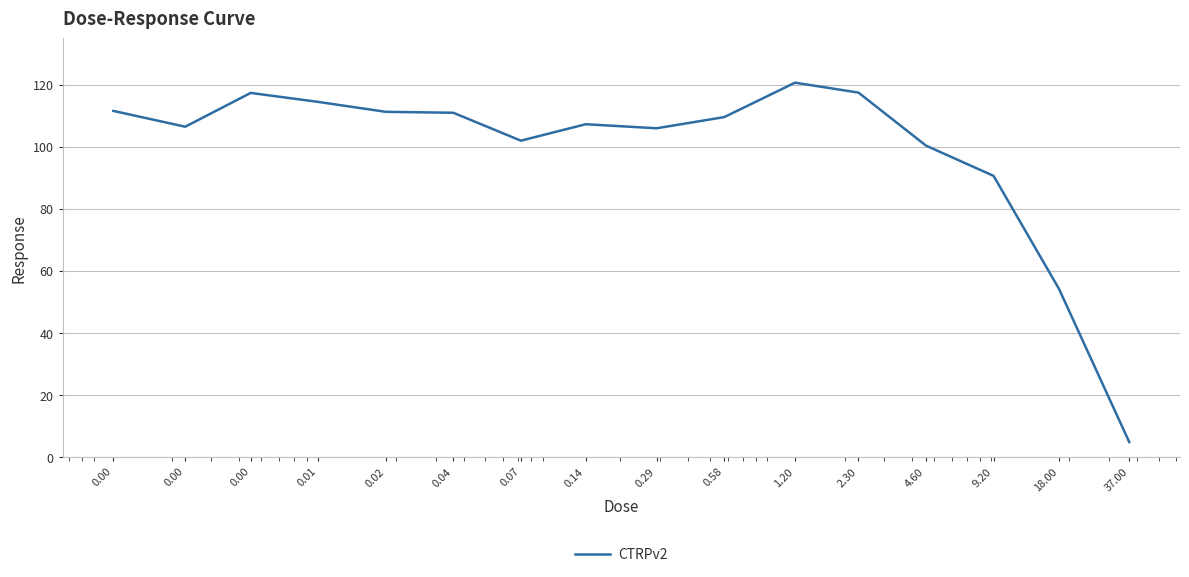

True or false: there are more than 0 points higher than both neighbors.

True